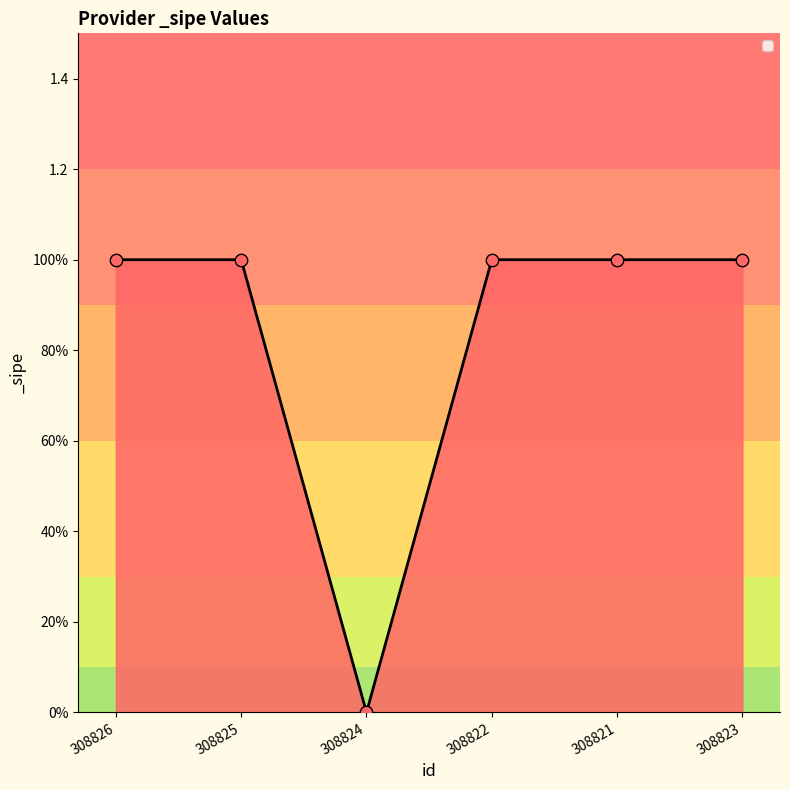

Between 308824 and 308823, which is larger?

308823